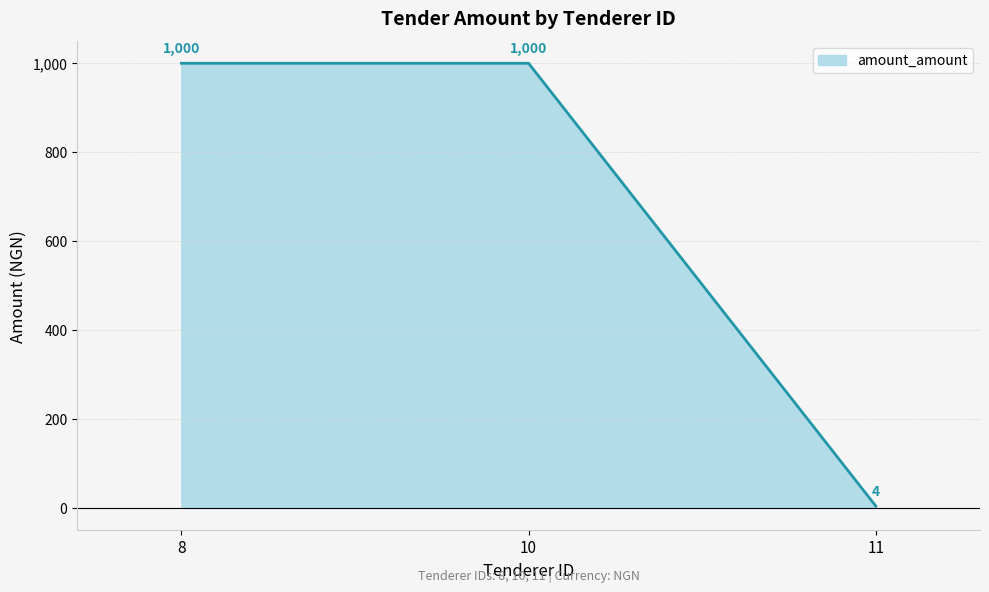

What is the smallest value displayed?

4